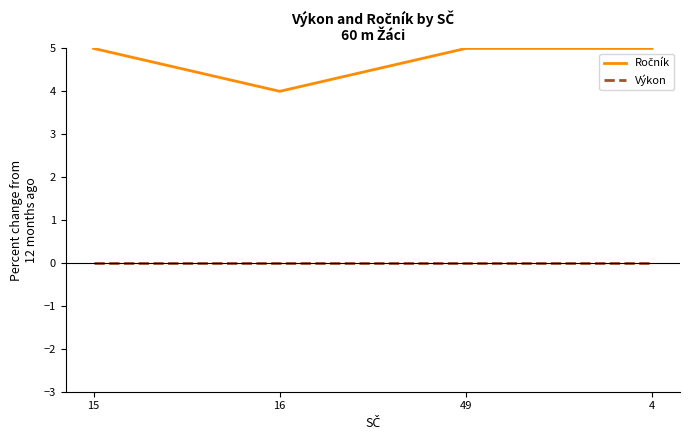

What is the greatest value displayed?

5